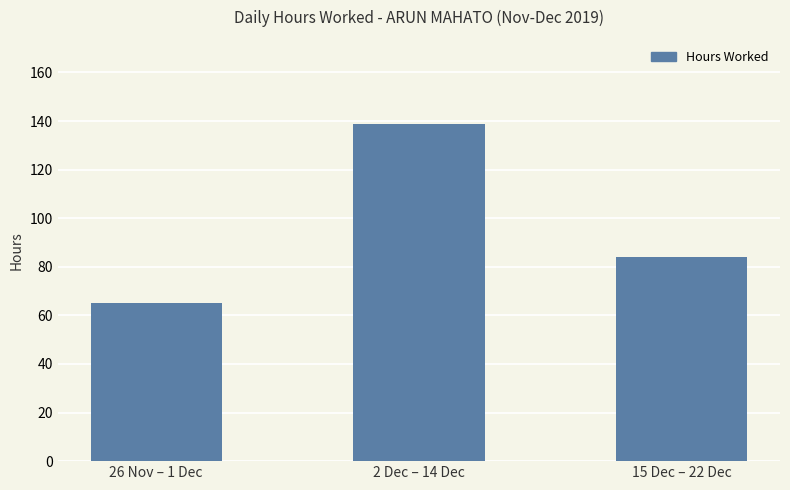

Approximately how many times larger is the value at 15 Dec – 22 Dec compared to 2 Dec – 14 Dec?

0.6